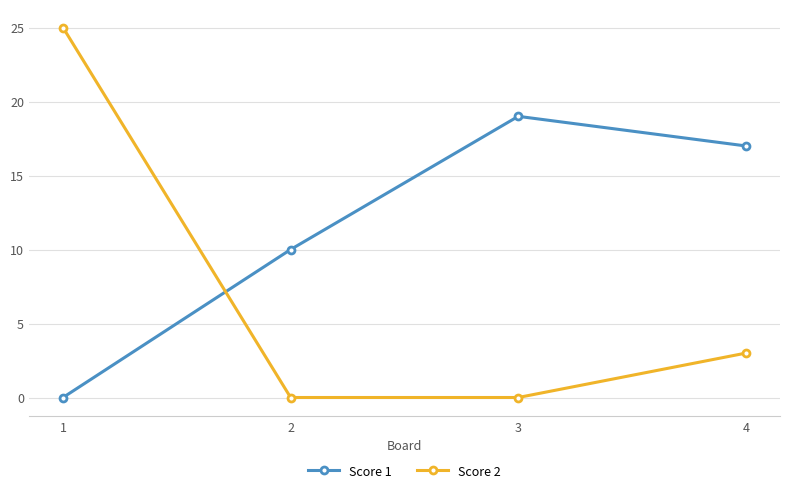

At which category is the sum across all series the highest?

1